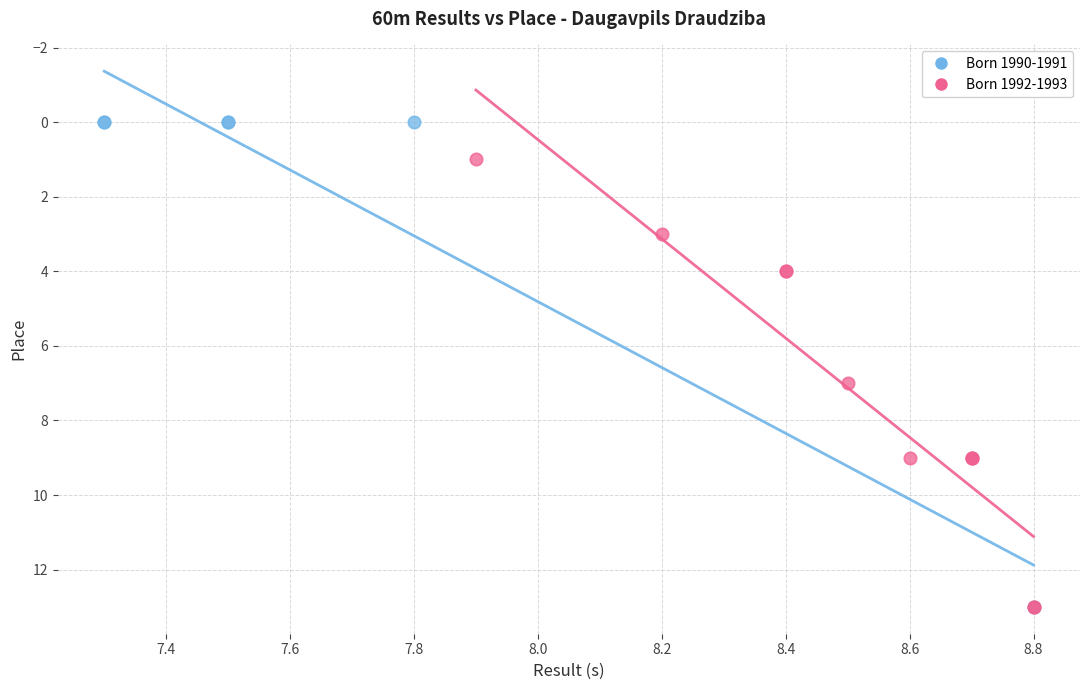

Which series has the widest spread of Y values?

Born 1990-1991